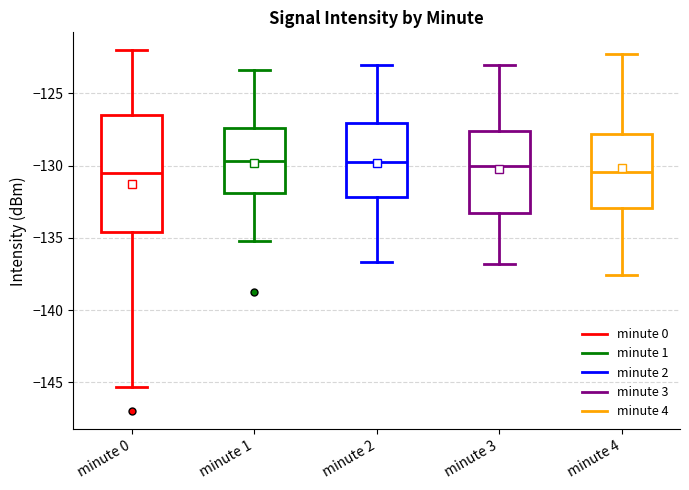

Reading left to right, read every box against the y-axis: the position of its median line, the range the box covers, and the ends of its whiskers. The values are not printed on the chart, so give them approximately, as read against the axis.

minute 0: median -130.5, box -134.5 to -126.5, whiskers -145.5 to -122.0
minute 1: median -129.5, box -132.0 to -127.5, whiskers -135.0 to -123.5
minute 2: median -129.5, box -132.0 to -127.0, whiskers -136.5 to -123.0
minute 3: median -130.0, box -133.5 to -127.5, whiskers -137.0 to -123.0
minute 4: median -130.5, box -133.0 to -128.0, whiskers -137.5 to -122.0